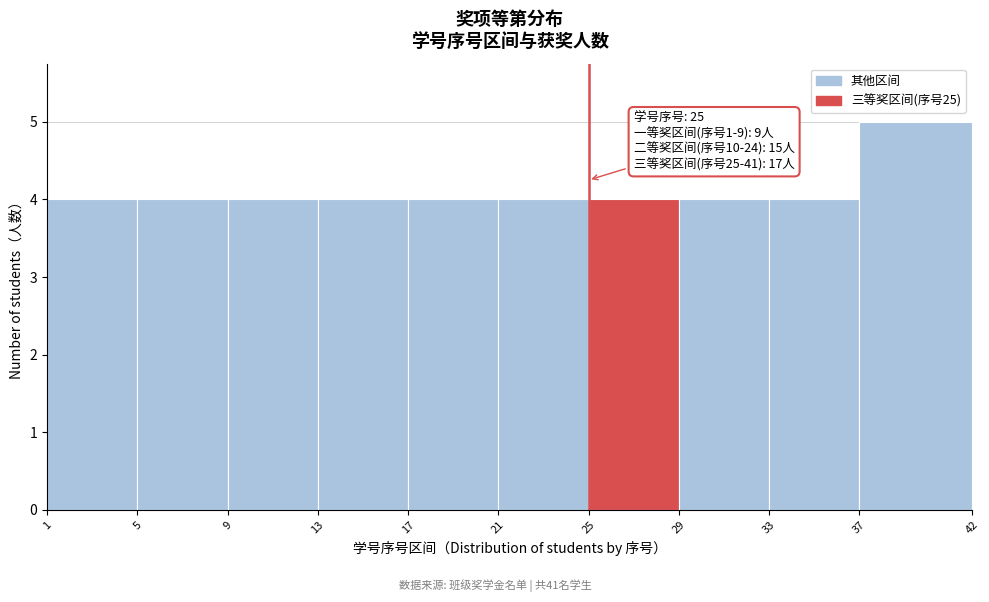

Over which range of the x-axis is the bar tallest?

37 to 42